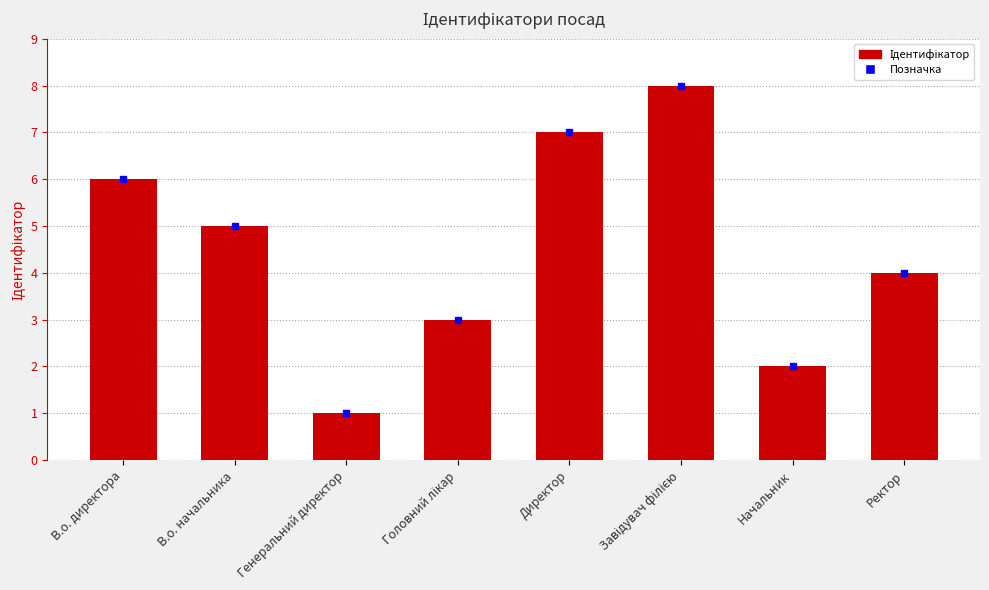

What is the maximum value shown in the chart?

8